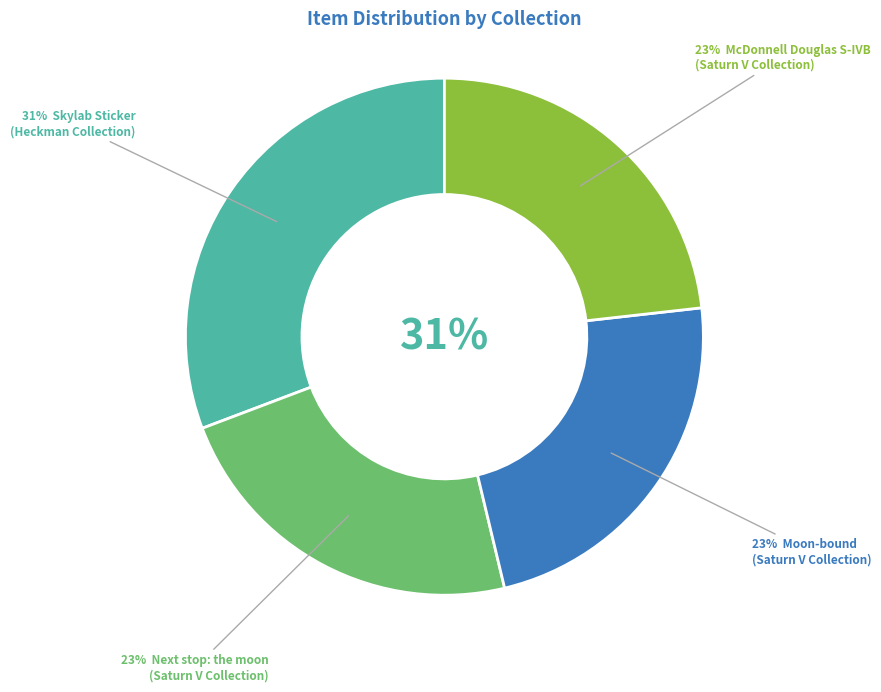

Is it true that Skylab Sticker
(Heckman Collection) is 20% of the pie?

False